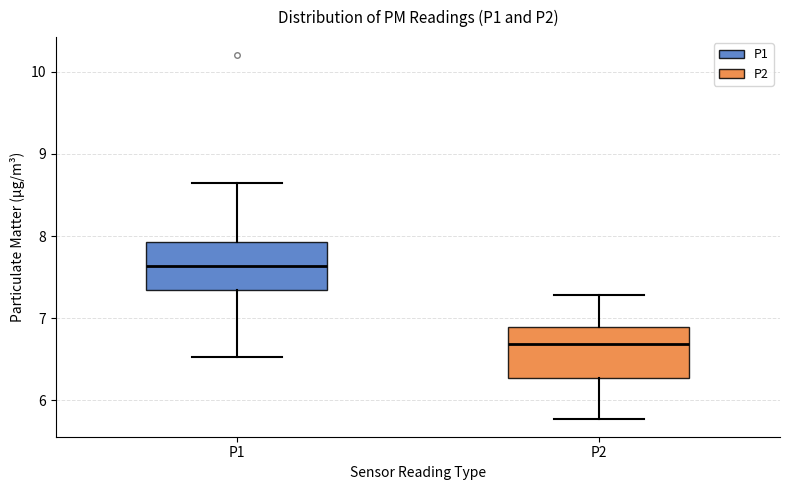

Reading left to right, read every box against the y-axis: the position of its median line, the range the box covers, and the ends of its whiskers. The values are not printed on the chart, so give them approximately, as read against the axis.

P1: median 7.6, box 7.3 to 7.9, whiskers 6.5 to 8.7
P2: median 6.7, box 6.3 to 6.9, whiskers 5.8 to 7.3